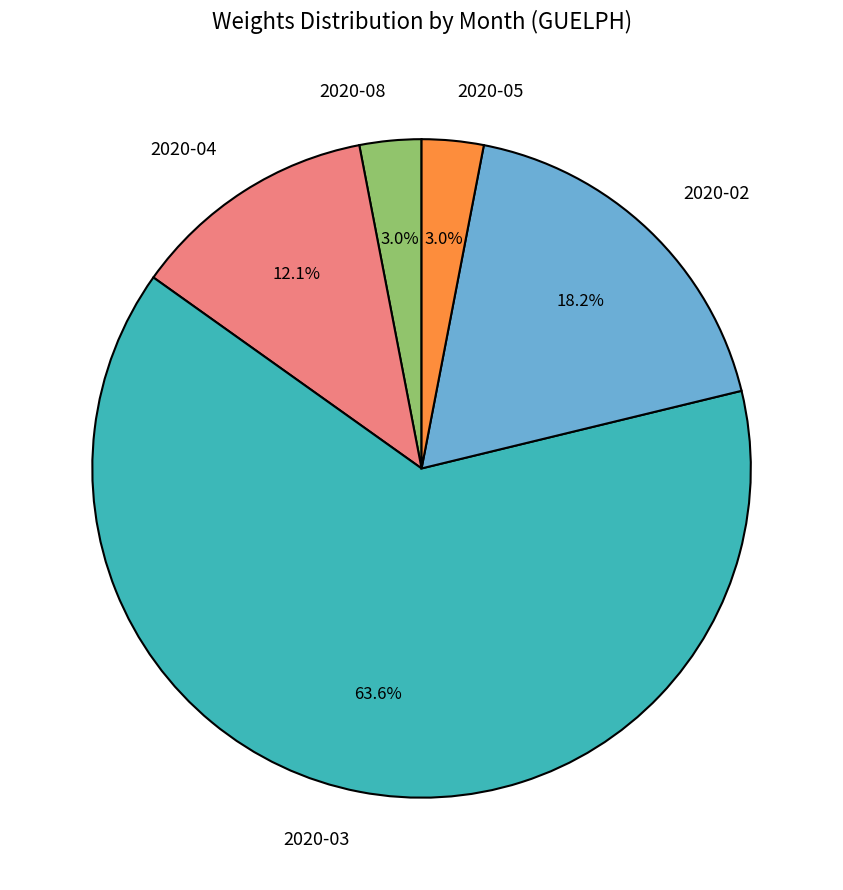

Approximately how many times larger is the value at 2020-04 compared to 2020-08?

4.0